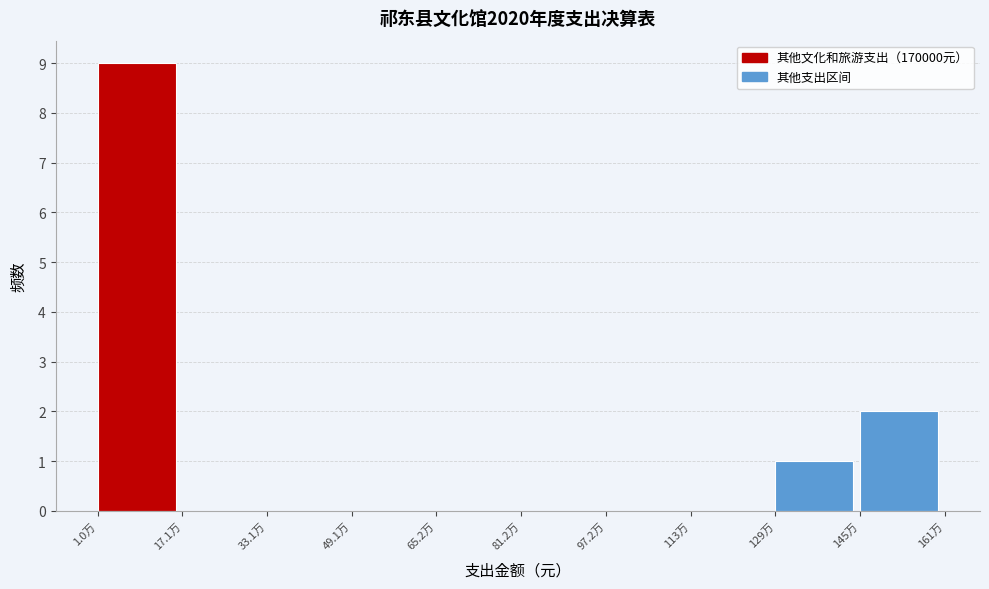

Reading left to right, transcribe all the data shown in this chart.

1.0万=9	17.1万=0	33.1万=0	49.1万=0	65.2万=0	81.2万=0	97.2万=0	113万=0	129万=1	145万=2